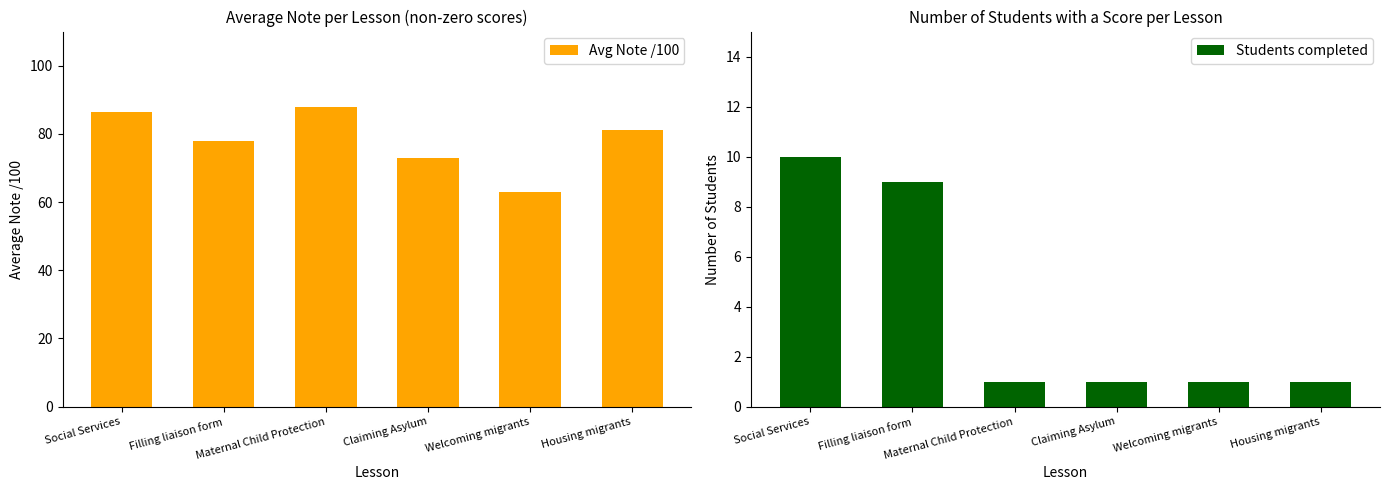

Reading left to right, list all the values displayed in this chart.

Avg Note /100: Social Services=86.4	Filling liaison form=78.0	Maternal Child Protection=88.0	Claiming Asylum=73.0	Welcoming migrants=63.0	Housing migrants=81.0
Students completed: Social Services=10.0	Filling liaison form=9.0	Maternal Child Protection=1.0	Claiming Asylum=1.0	Welcoming migrants=1.0	Housing migrants=1.0